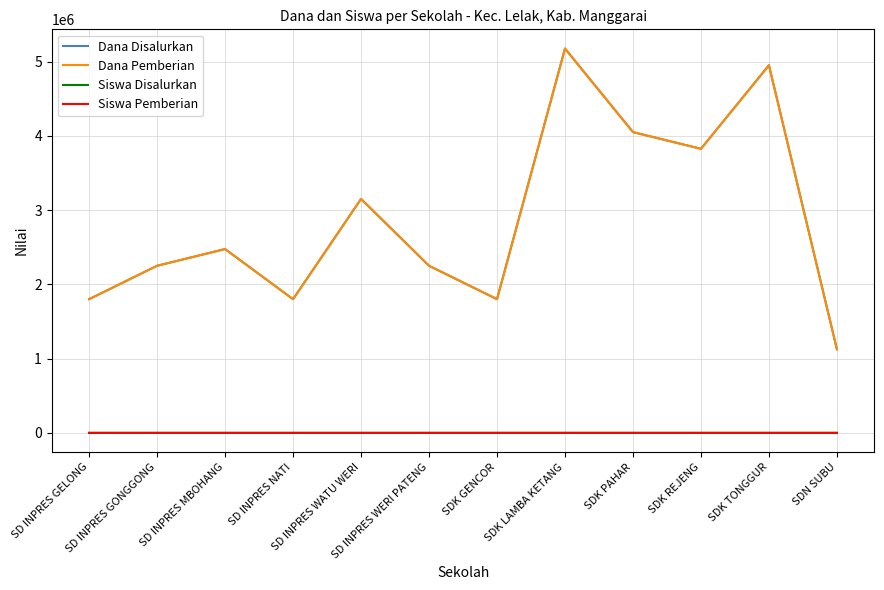

True or false: Dana Pemberian and Siswa Pemberian cross at least once.

False